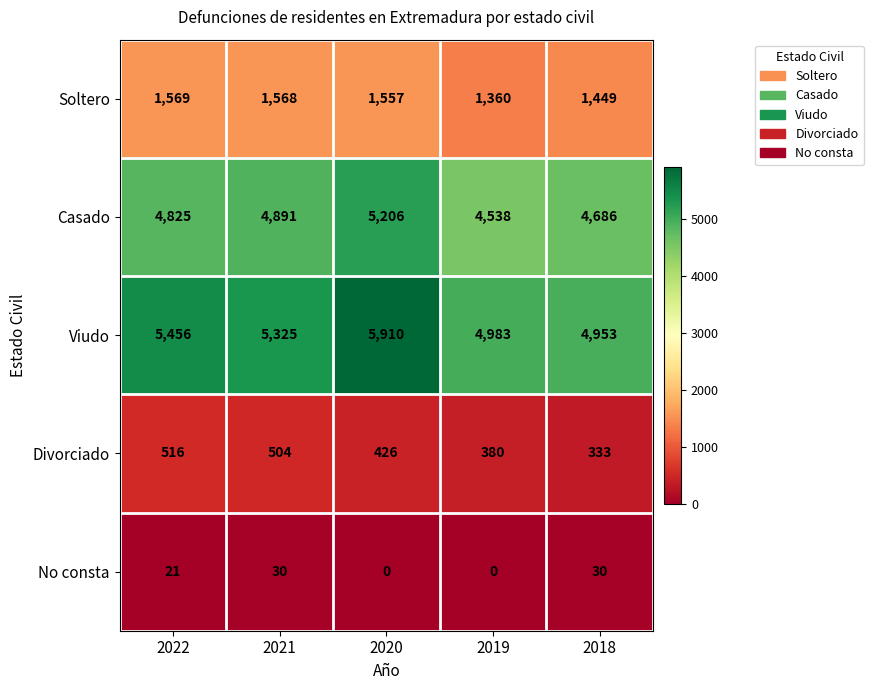

At which category is the sum across all series the highest?

2020